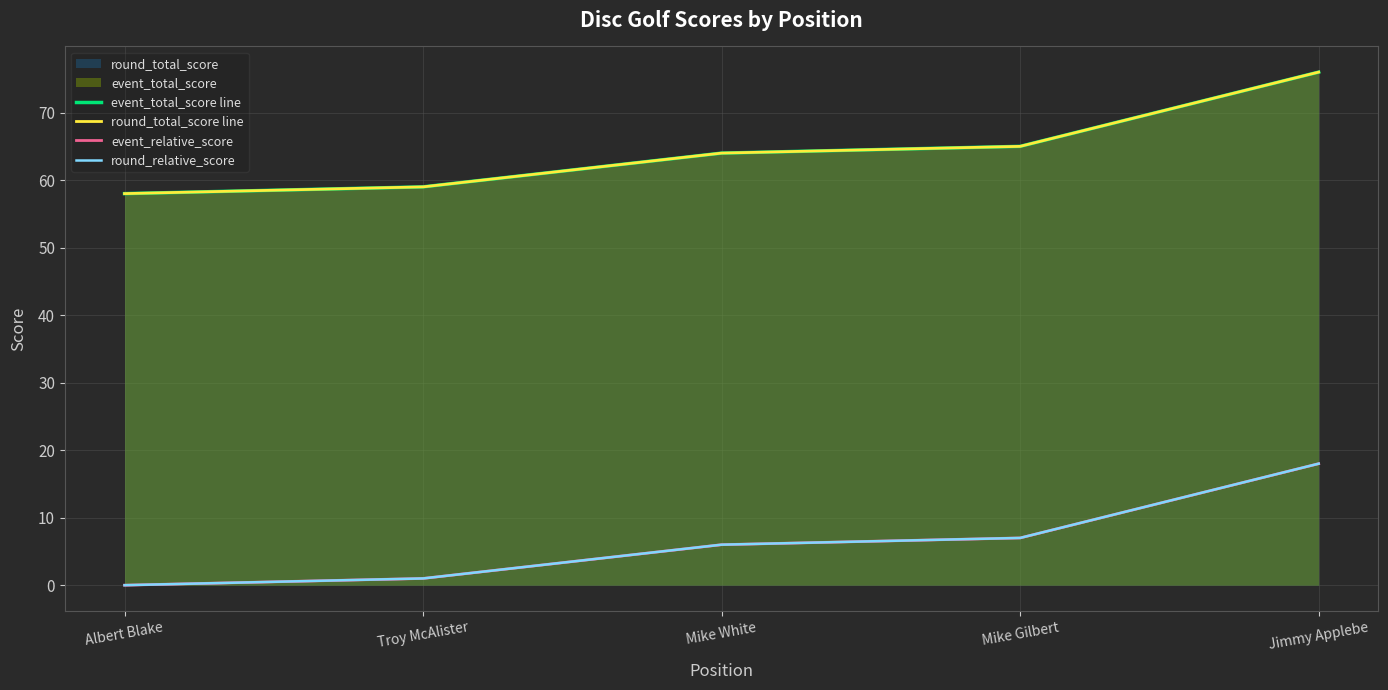

What is the sum of all event_relative_score values?

32